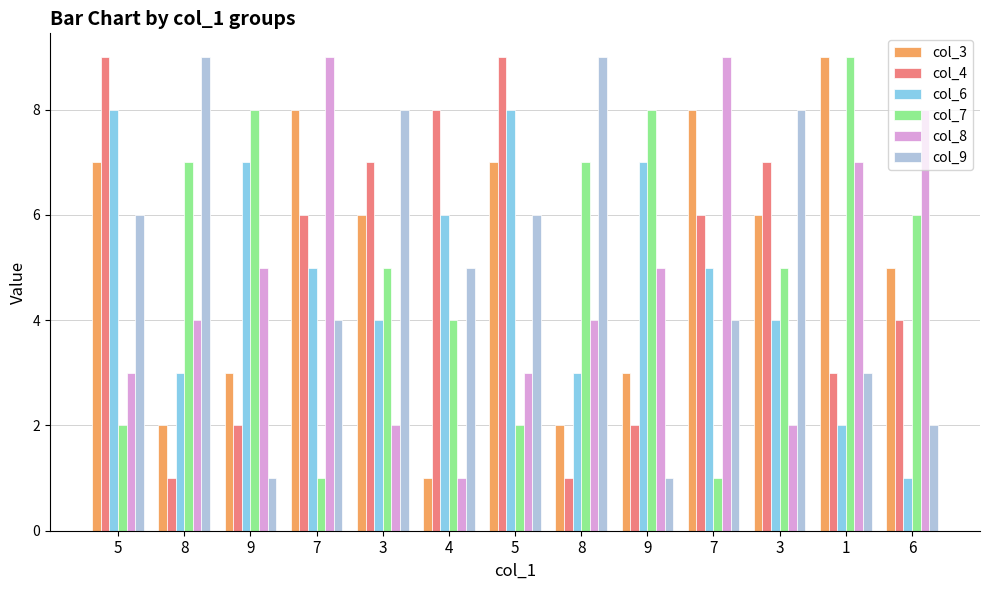

What is the sum of the col_6 values at 3 and 7?

9